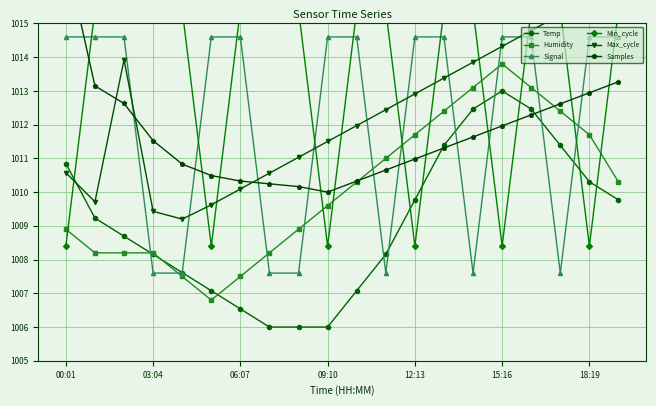

Is it true that Humidity equals 395.7 at 7?

False